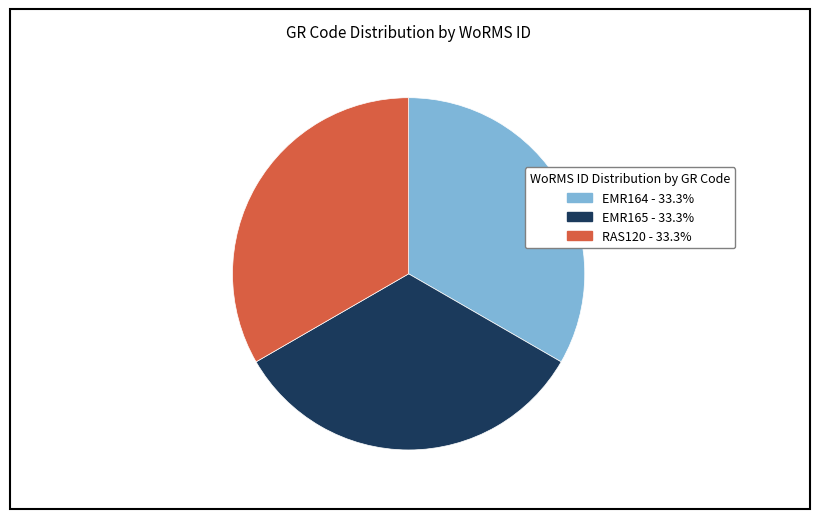

Is it true that RAS120 is 18% of the pie?

False